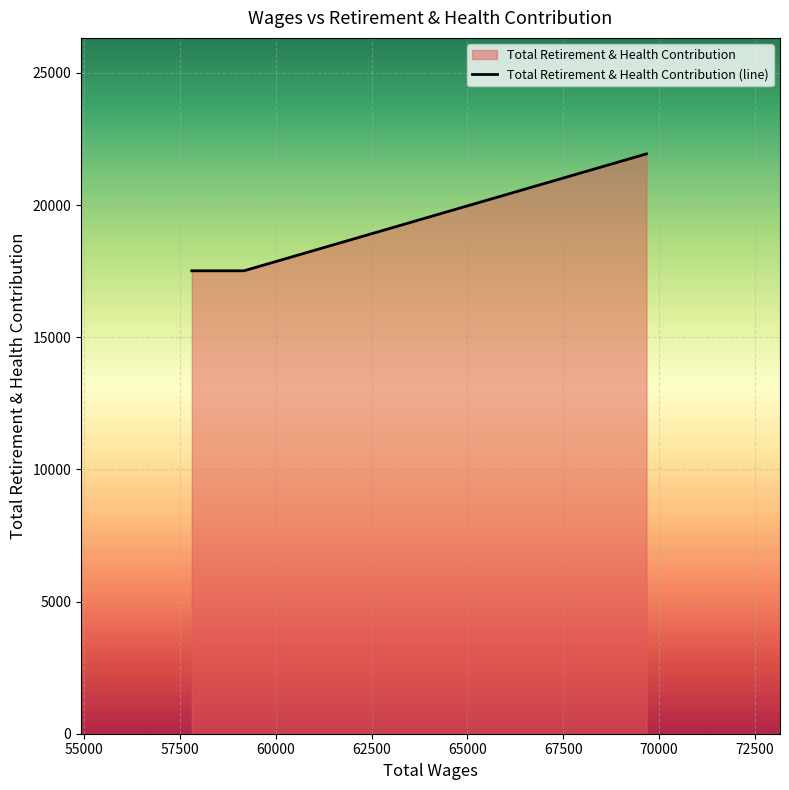

Reading left to right, what are all the values shown in this chart?

17514	17514	21938